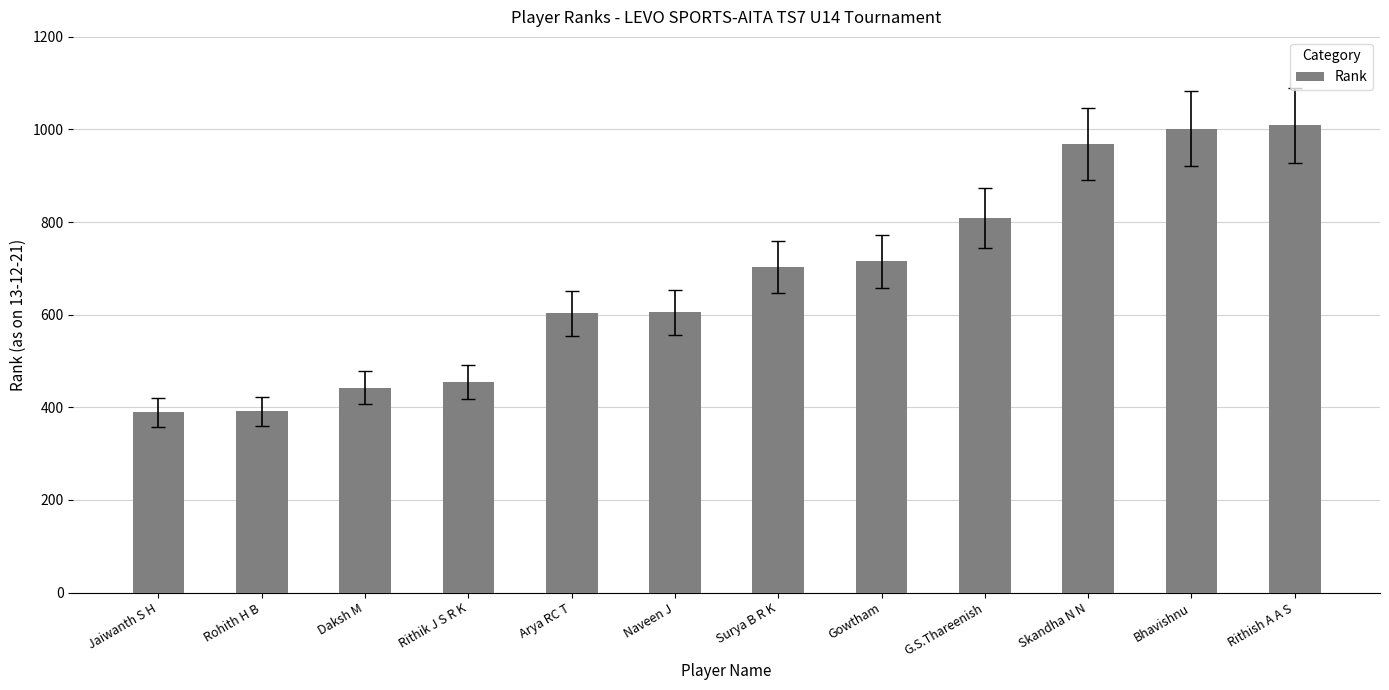

The value at Rohith H B is 122. True or false?

False